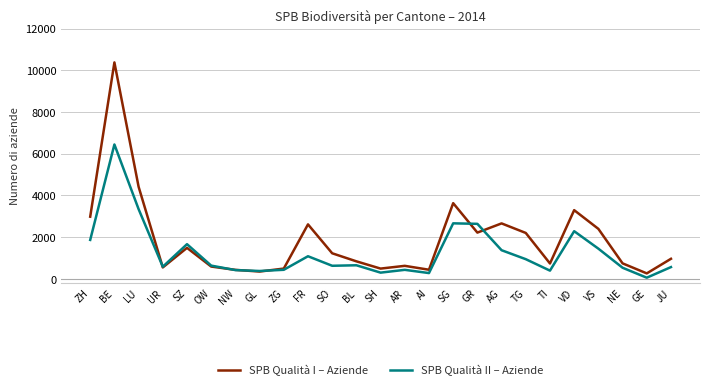

How many lines are shown in the chart?

2